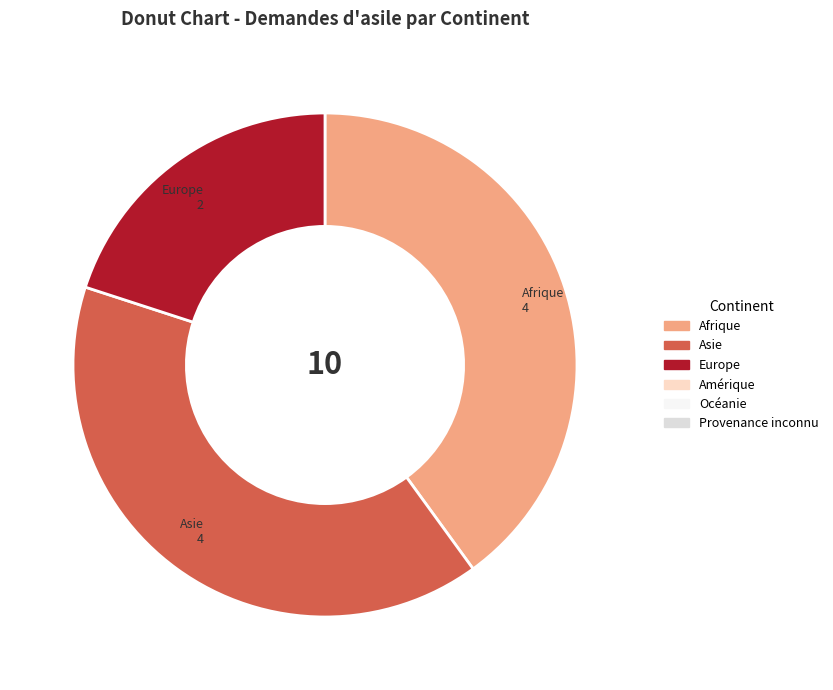

Is there any slice that represents more than half of the pie?

No